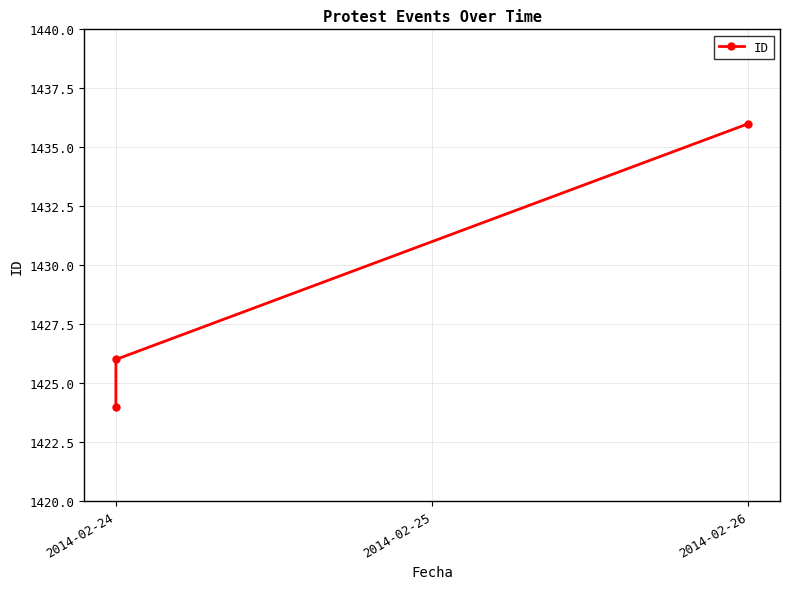

Which has a higher value, 2014-02-24 or 2014-02-26?

2014-02-26